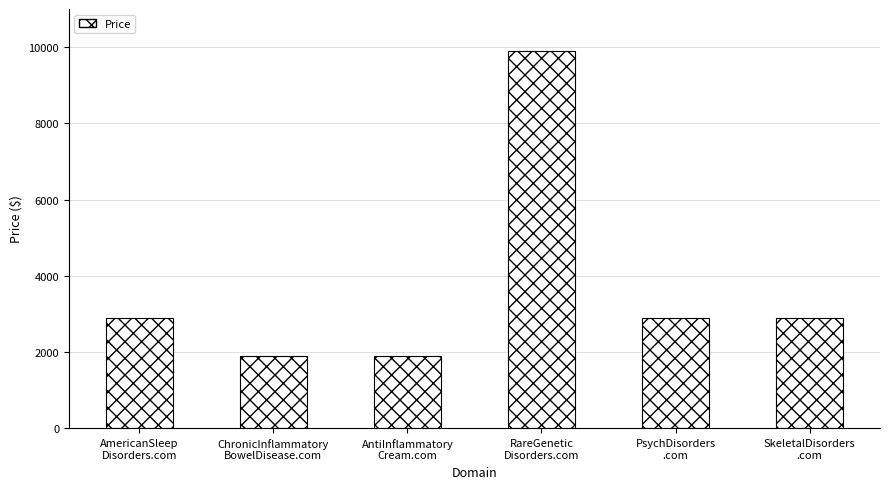

What is the difference between the second highest and minimum values?

1000